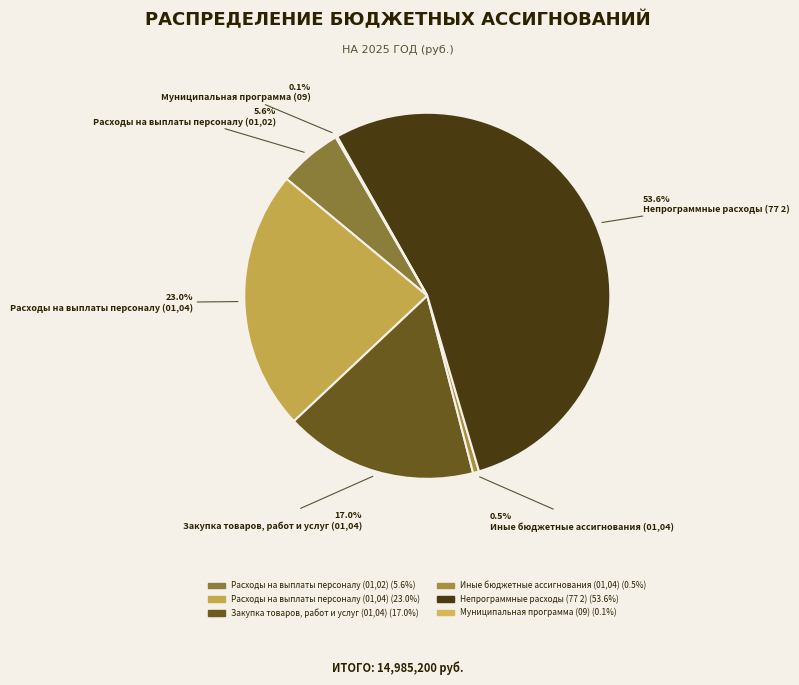

True or false: Муниципальная программа (09) accounts for 0% of the total.

True